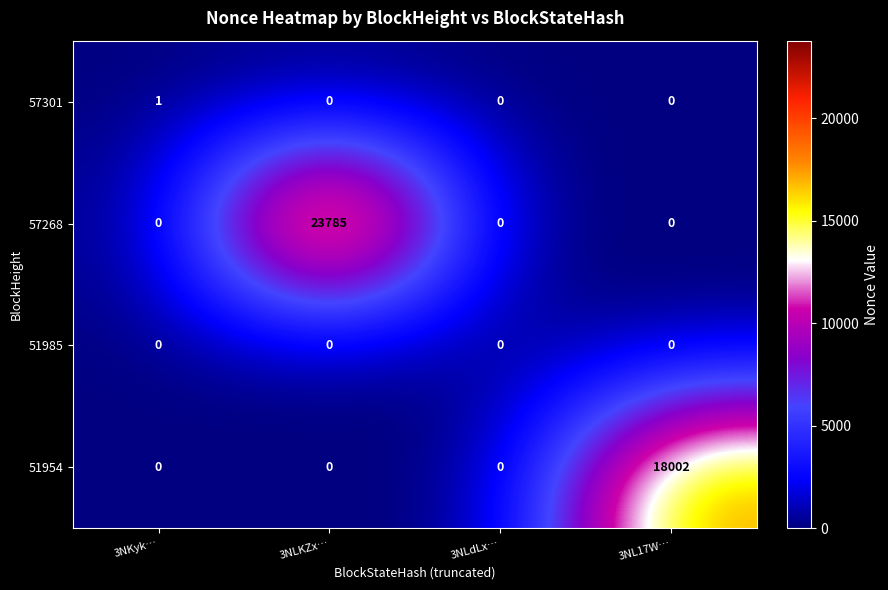

Which series changed the most between 3NLKZx… and 3NLdLx…?

57268